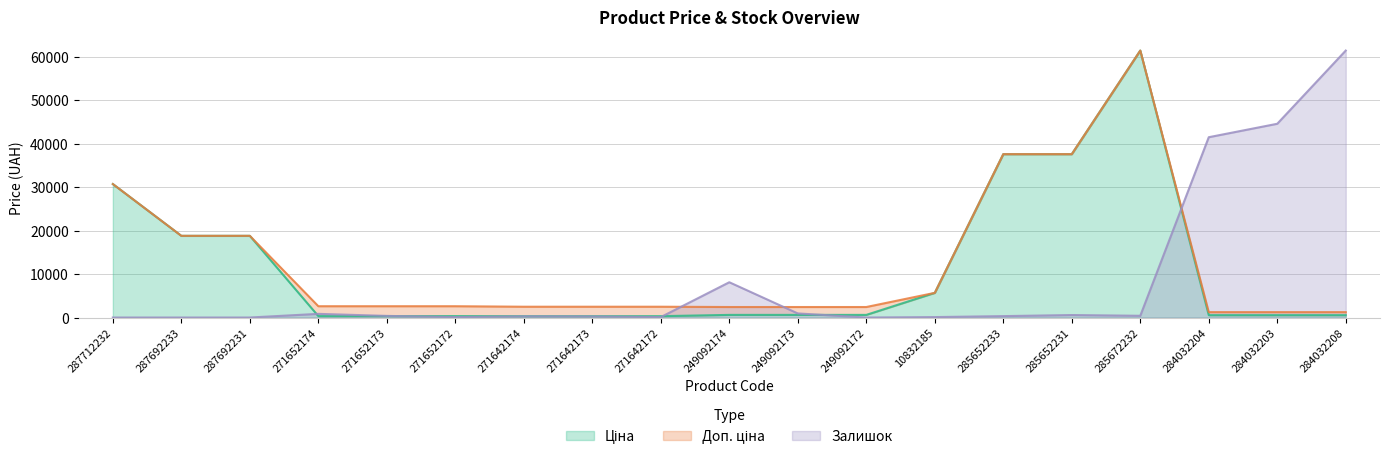

What is the sum of all Ціна values?

215939.5